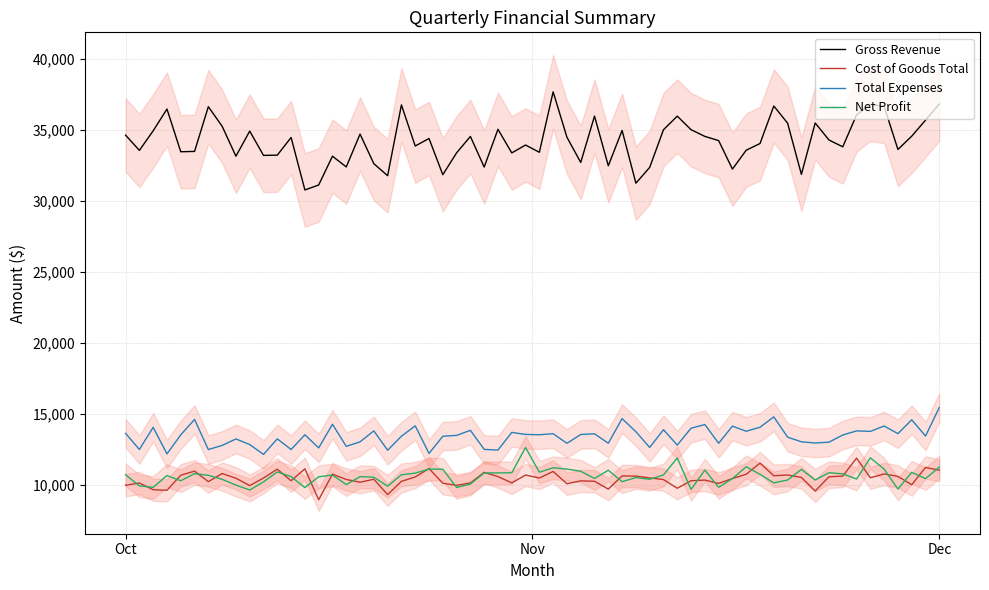

What is the value of the Net Profit point at the 1st from the left?

10409